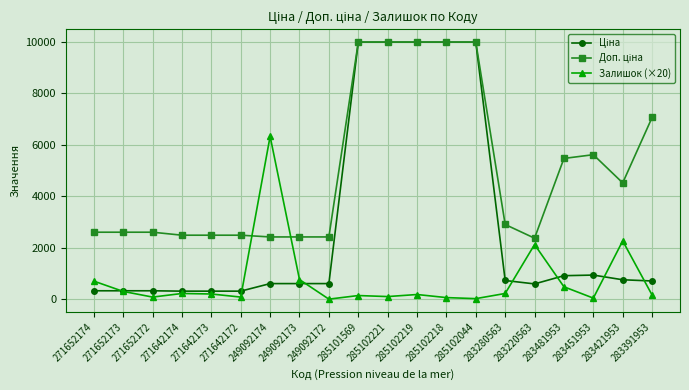

What is the spread (max minus min) of values at 271652174?

2273.5